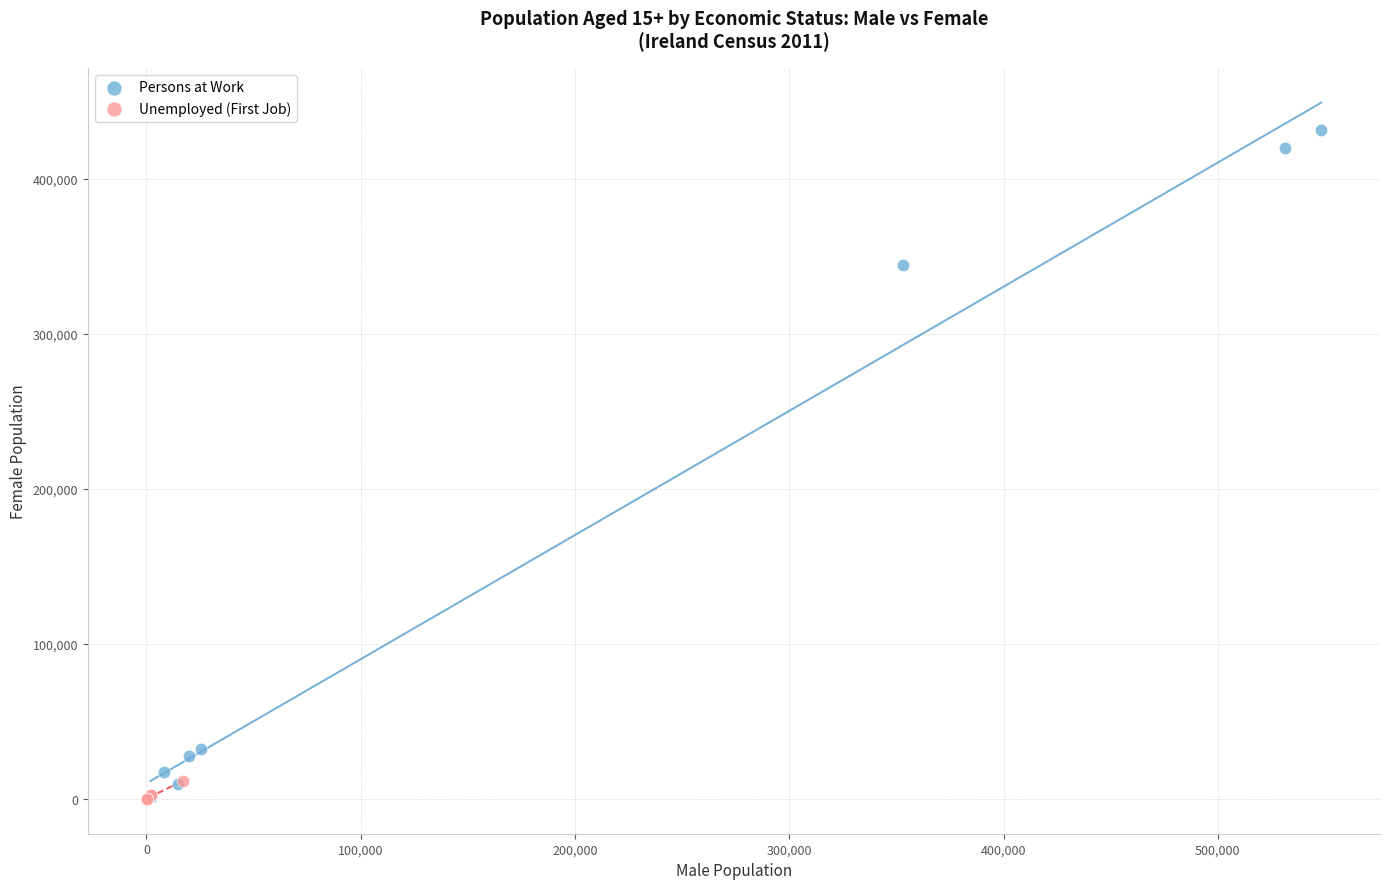

Which series reaches the maximum Y coordinate?

Persons at Work